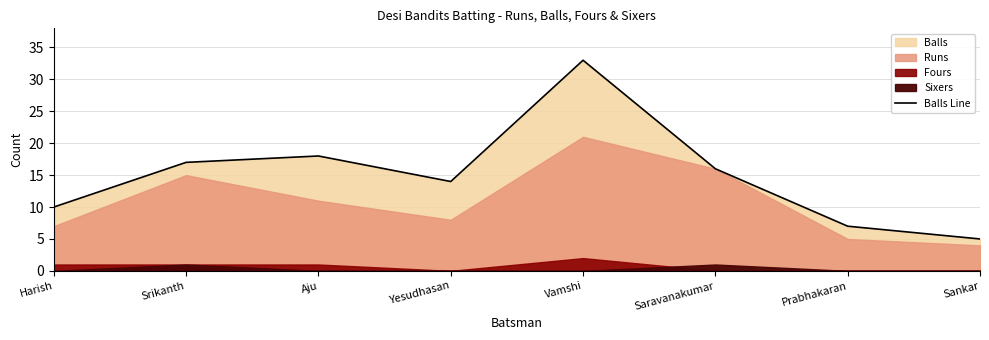

At which category does the chart reach its peak across all series?

Vamshi